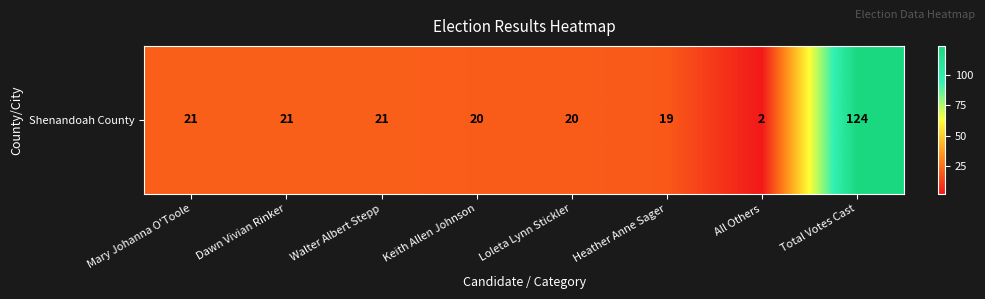

What is the sum of the values at Mary Johanna O'Toole and Walter Albert Stepp?

42